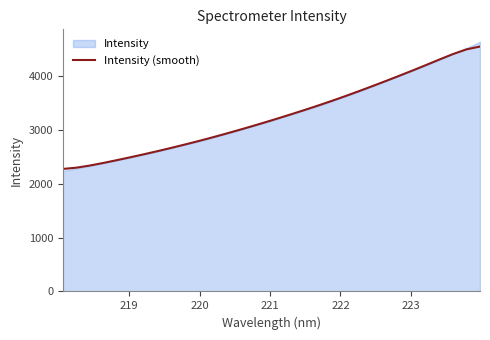

What is the highest value of the Intensity (smooth) series?

4541.7